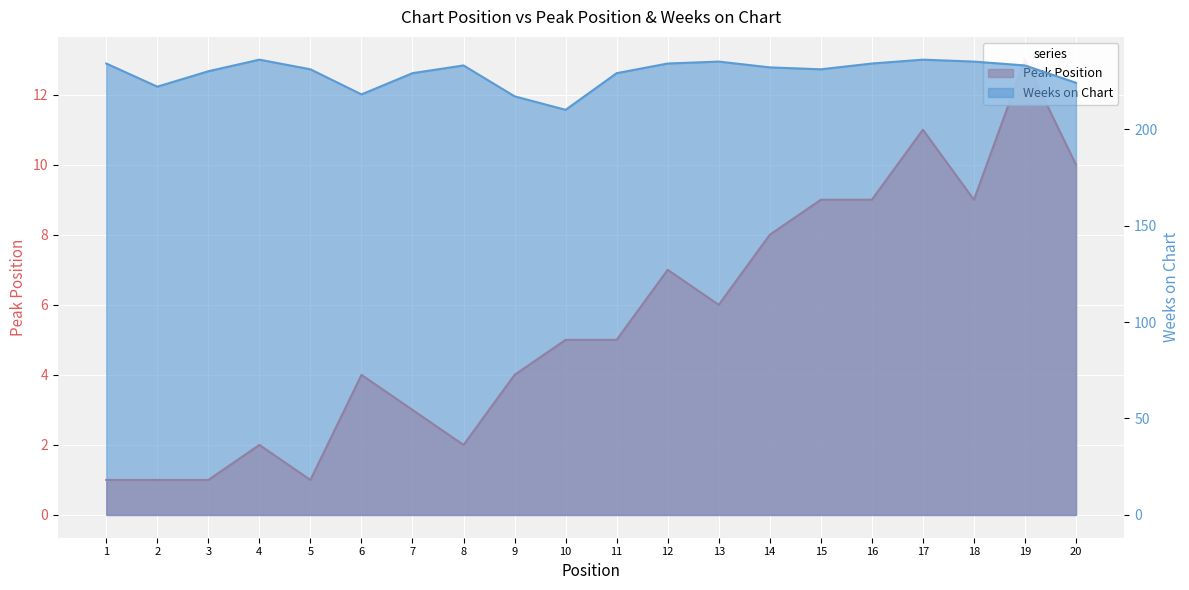

Between 1 and 16, which series saw the biggest shift?

Peak Position